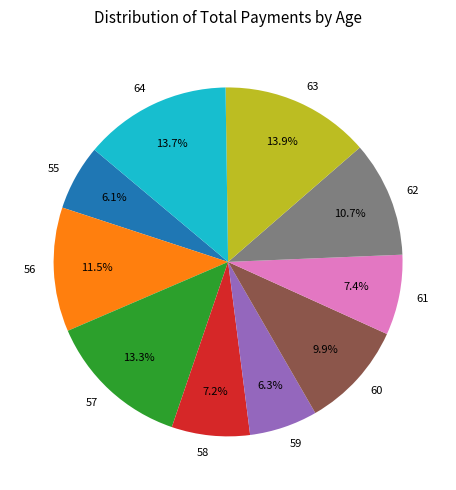

To the nearest percent, what percentage of the pie is 64?

14%